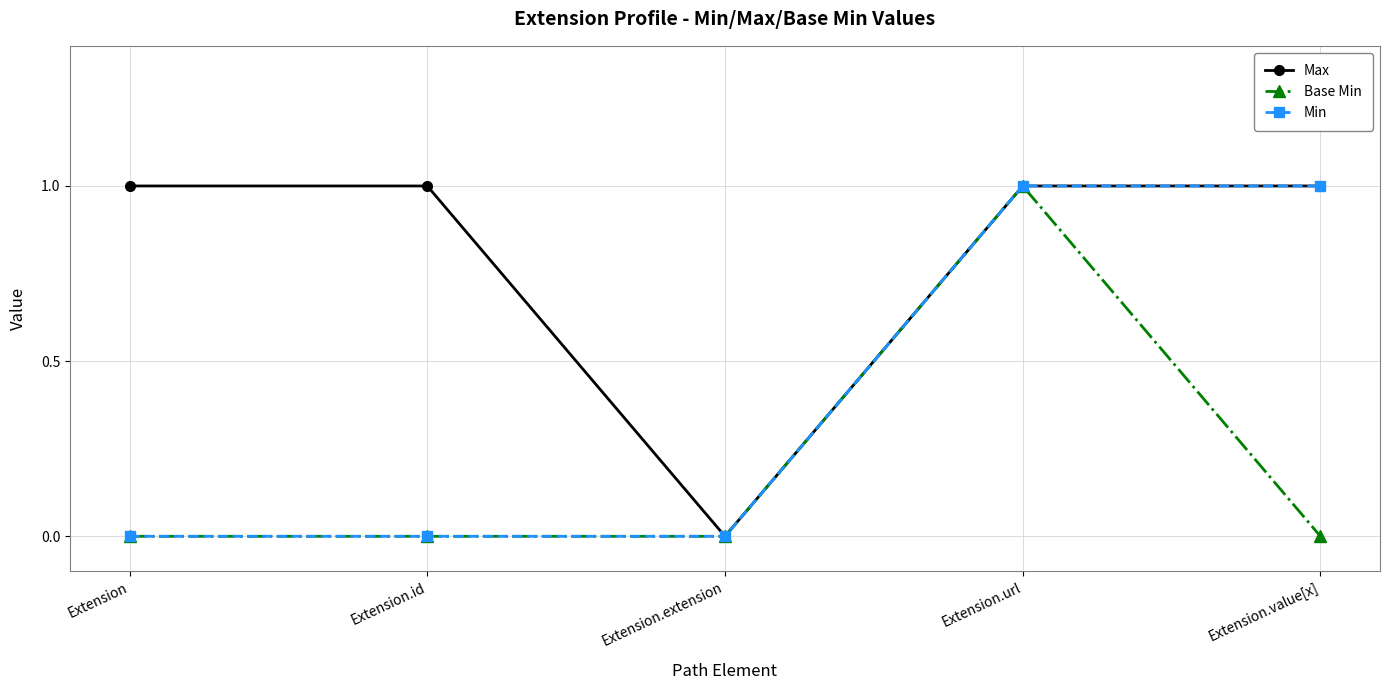

Which category has the highest value in the Base Min series?

Extension.url